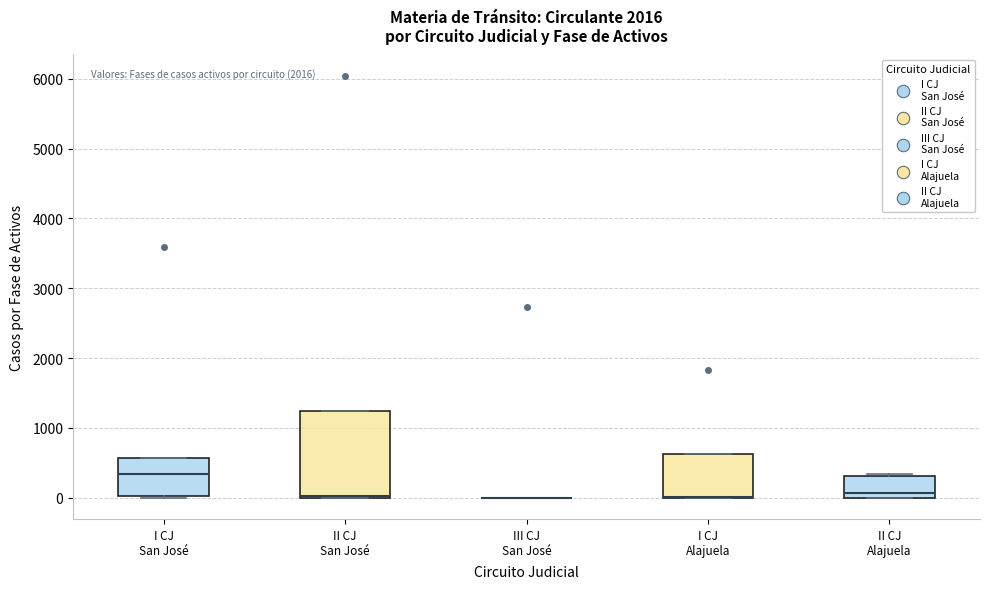

Reading left to right, read every box against the y-axis: the position of its median line, the range the box covers, and the ends of its whiskers. The values are not printed on the chart, so give them approximately, as read against the axis.

I CJ San José: median 300, box 0 to 600, whiskers 0 to 600
II CJ San José: median 0, box 0 to 1200, whiskers 0 to 1200
III CJ San José: box collapsed to a line at 0, whiskers 0 to 0
I CJ Alajuela: median 0 (drawn on the box's lower edge), box 0 to 600, whiskers 0 to 600
II CJ Alajuela: median 100, box 0 to 300, whiskers 0 to 300 (just above the box's upper edge)